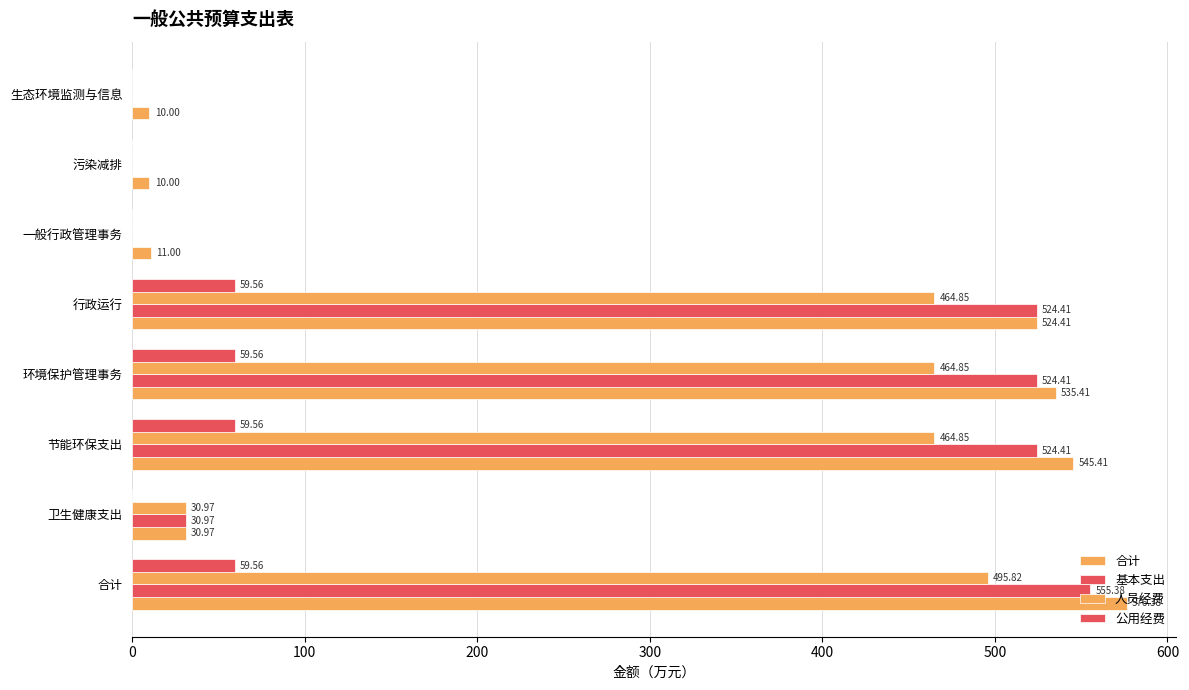

How many data points in 公用经费 are above 59?

4